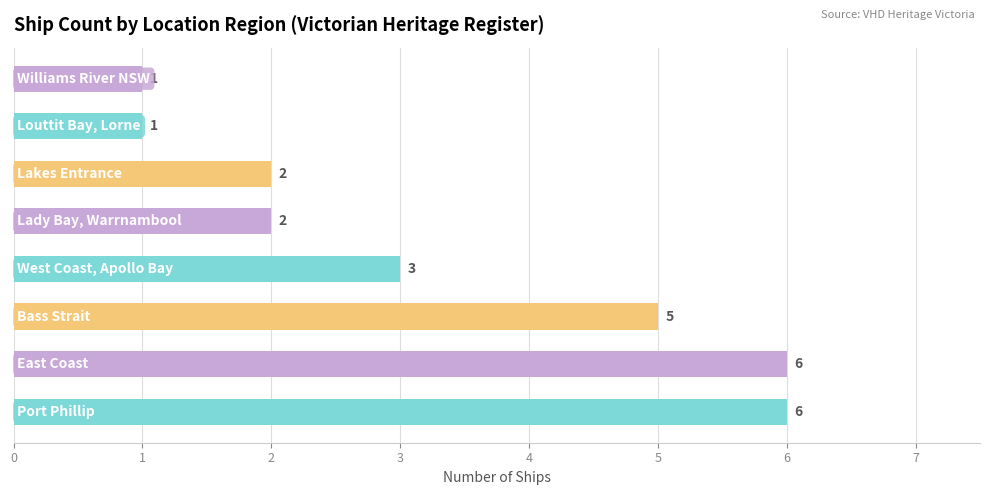

Reading left to right, what are all the values shown in this chart?

Port Phillip=6	East Coast=6	Bass Strait=5	West Coast, Apollo Bay=3	Lady Bay, Warrnambool=2	Lakes Entrance=2	Louttit Bay, Lorne=1	Williams River NSW=1